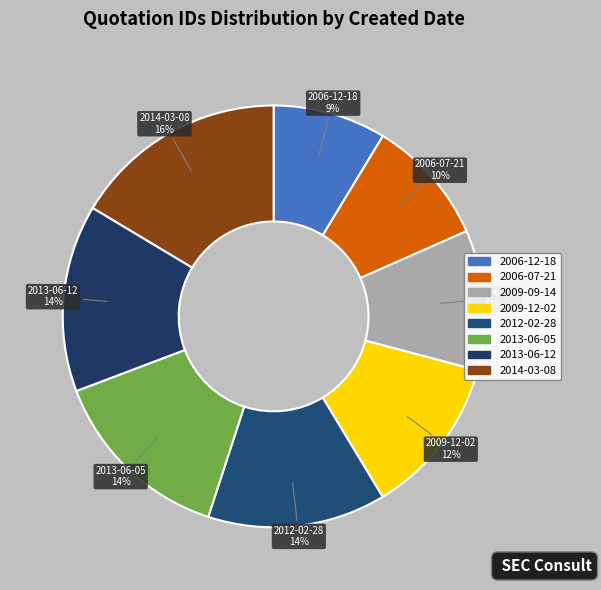

What percentage is the 2014-03-08 slice, to the nearest percent?

16%